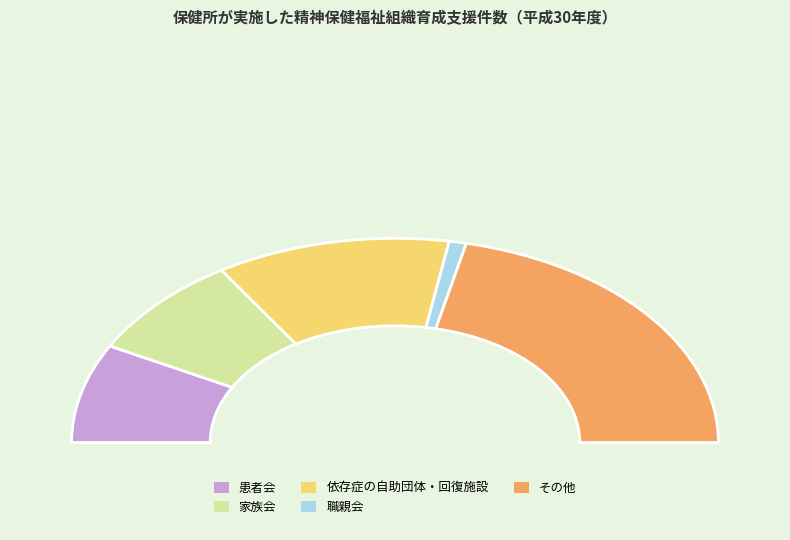

To the nearest percent, what percentage of the pie is 依存症の自助団体・回復施設?

23%